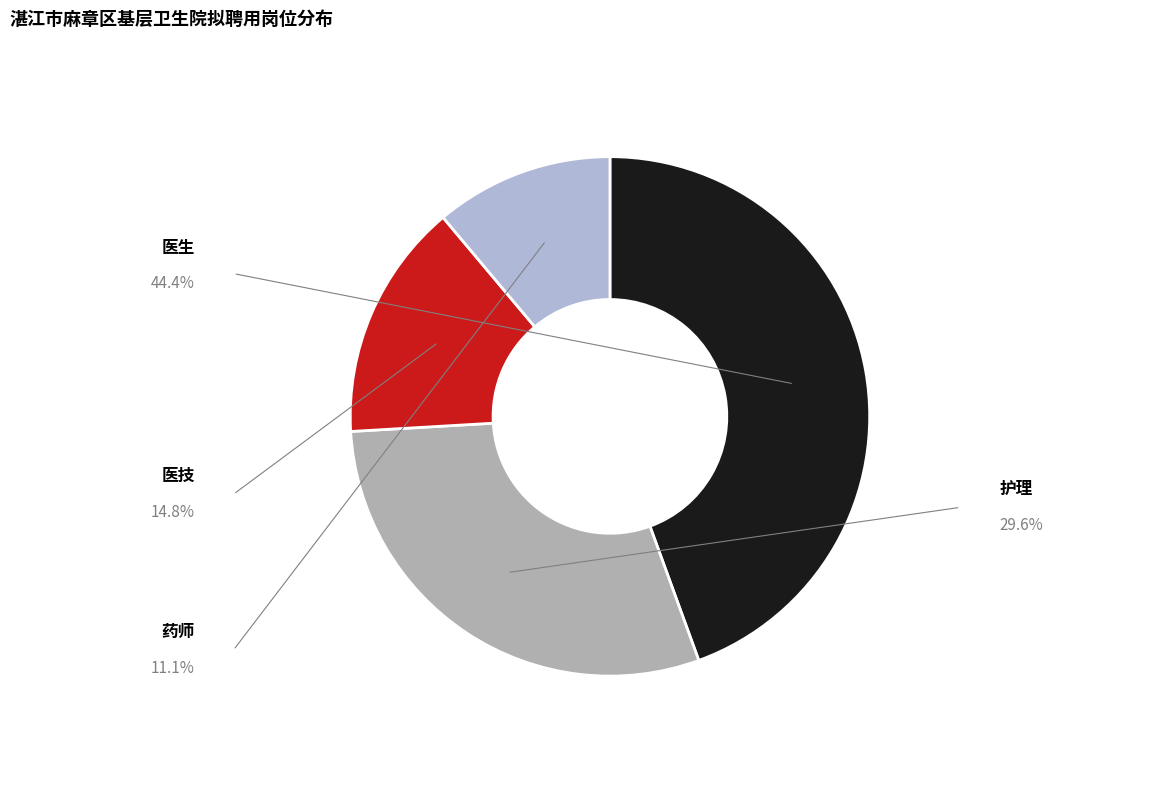

True or false: 医技 accounts for 15% of the total.

True